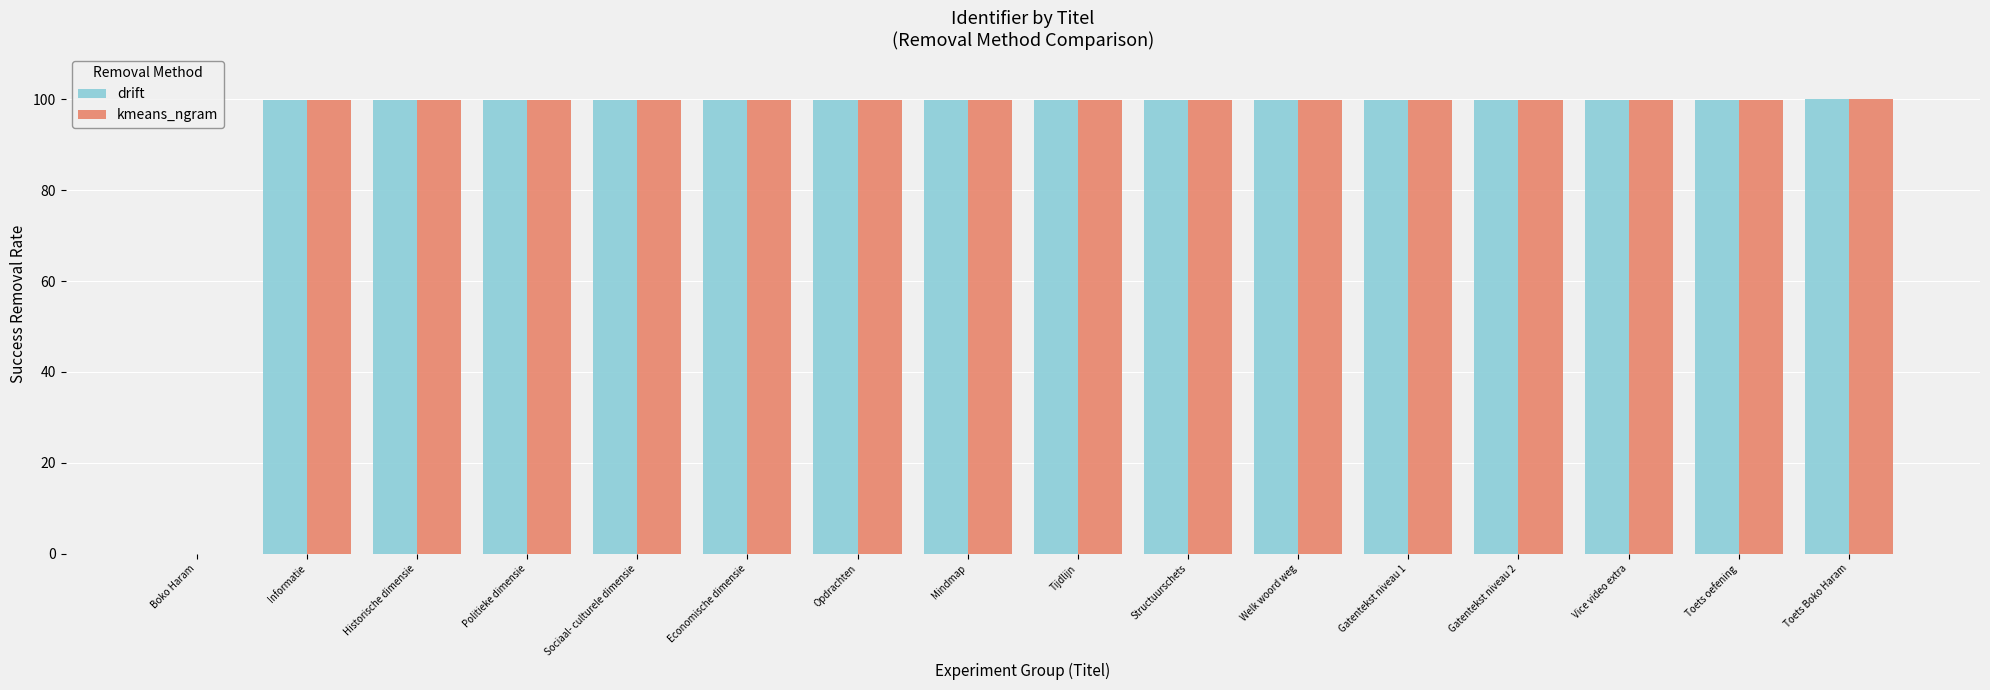

True or false: drift has a value of 99.8 at Toets oefening.

True